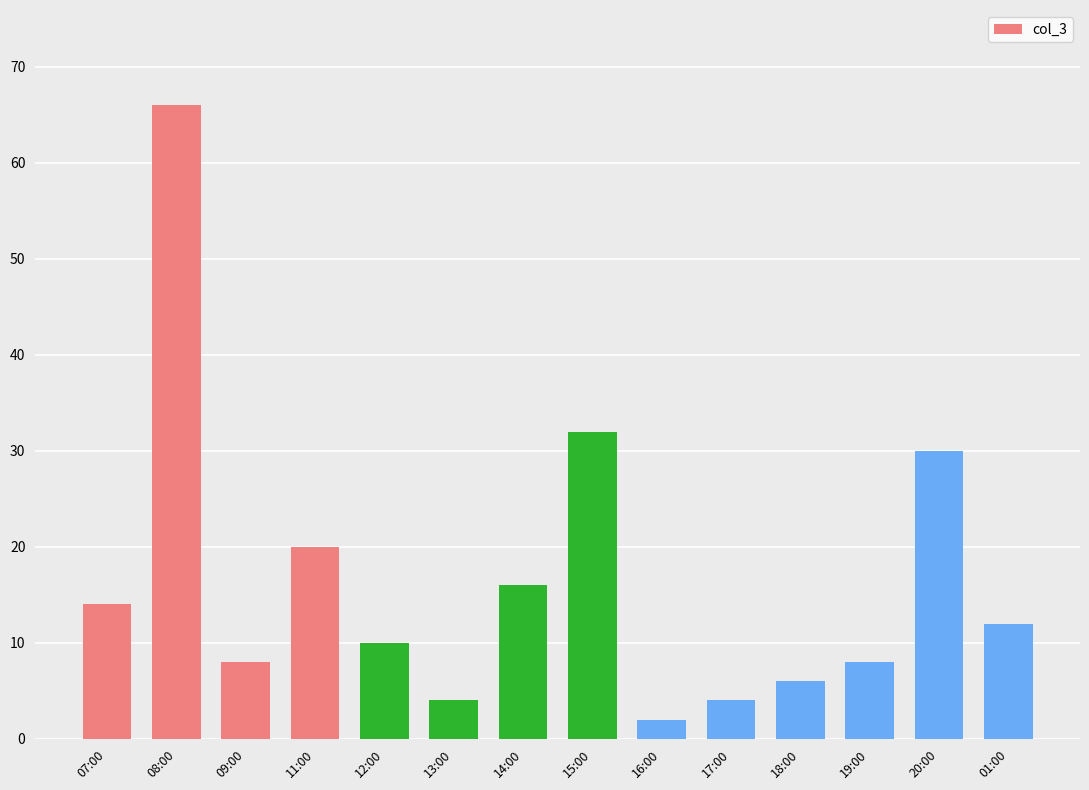

What position from the left is 13:00?

6